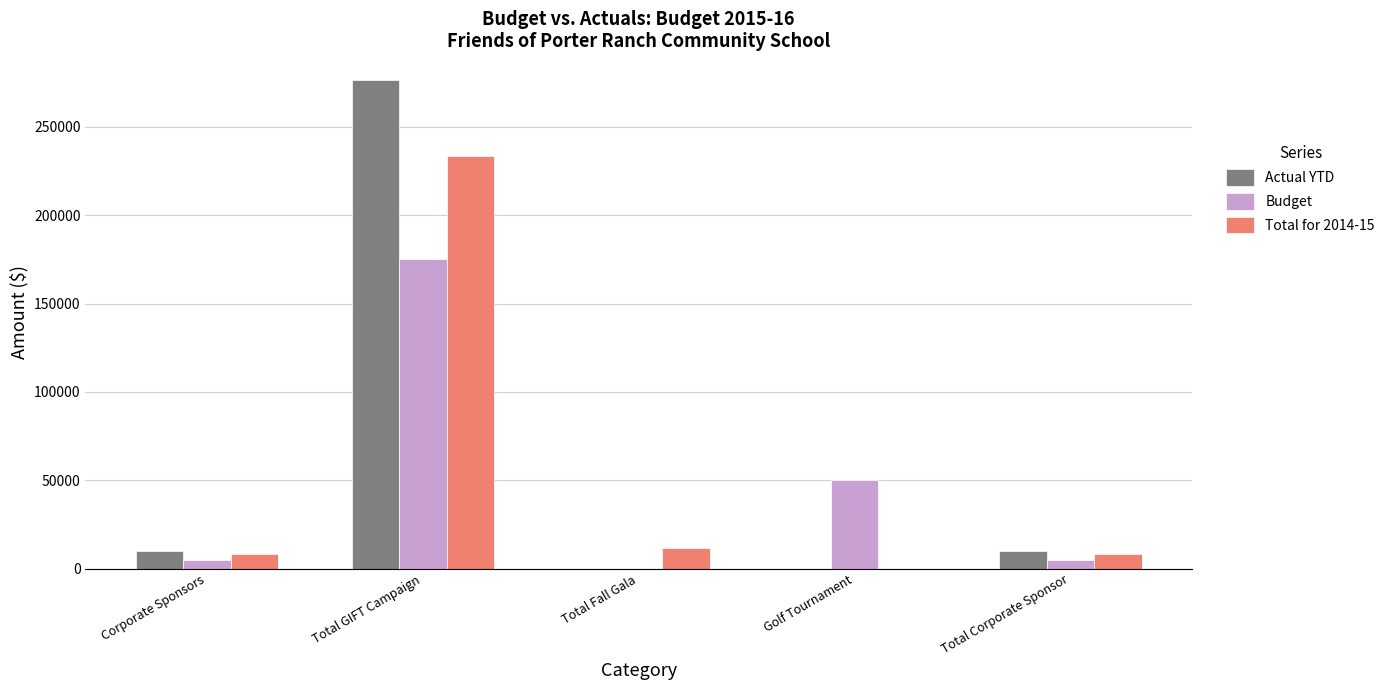

At which category is the sum across all series the highest?

Total GIFT Campaign